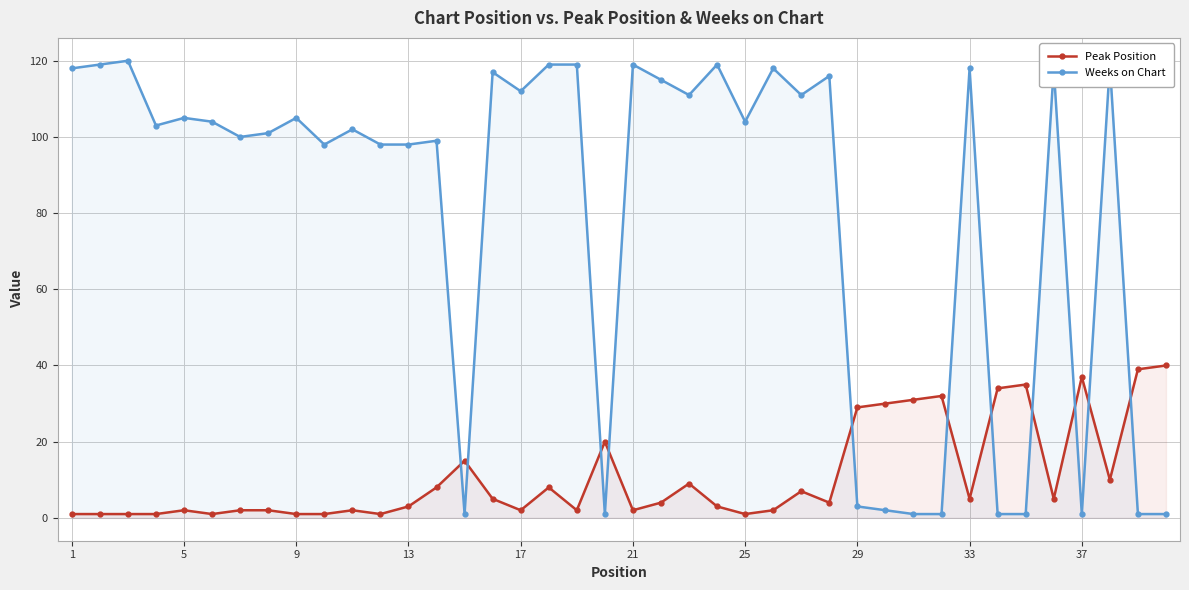

How many series are shown in this chart?

2